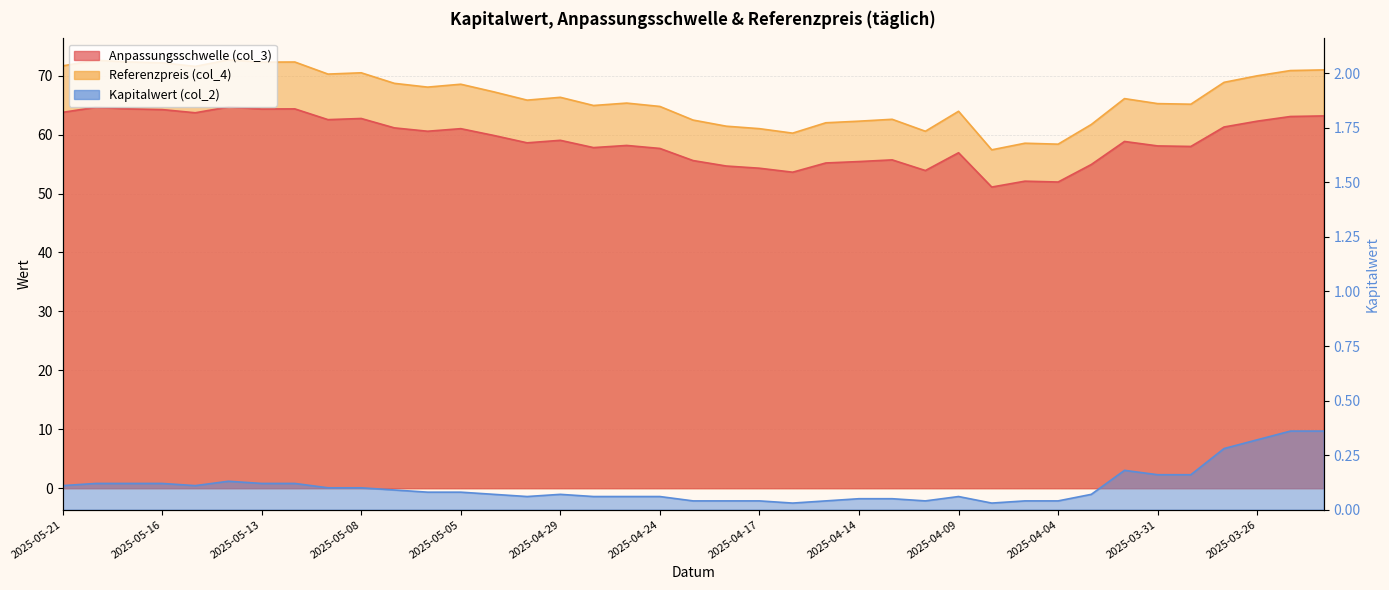

Which has a higher value, 2025-05-21 or 2025-04-03?

2025-05-21